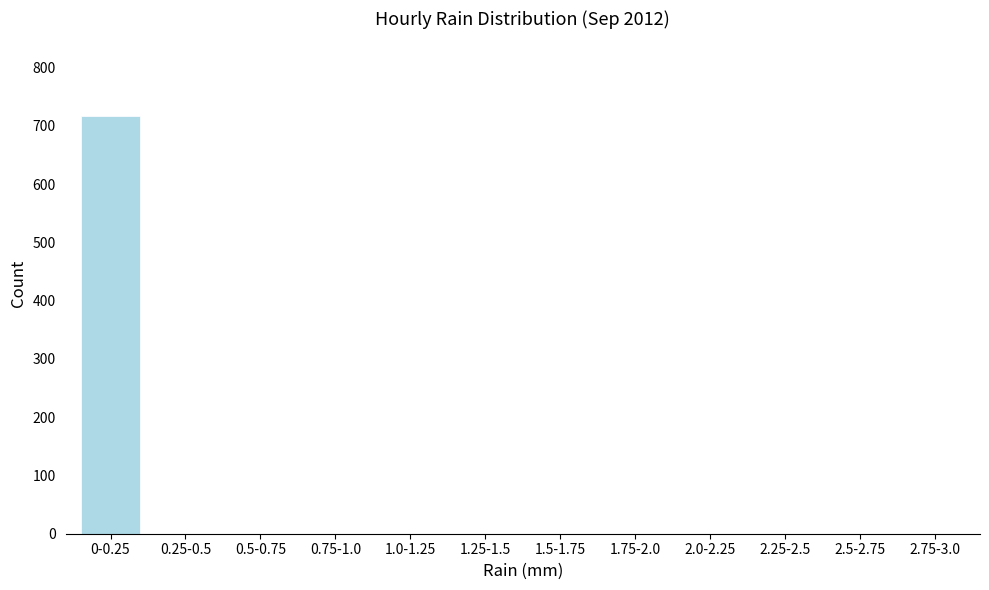

Reading left to right, transcribe all the data shown in this chart.

0-0.25=716	0.25-0.5=0	0.5-0.75=0	0.75-1.0=0	1.0-1.25=0	1.25-1.5=0	1.5-1.75=0	1.75-2.0=0	2.0-2.25=0	2.25-2.5=0	2.5-2.75=0	2.75-3.0=0